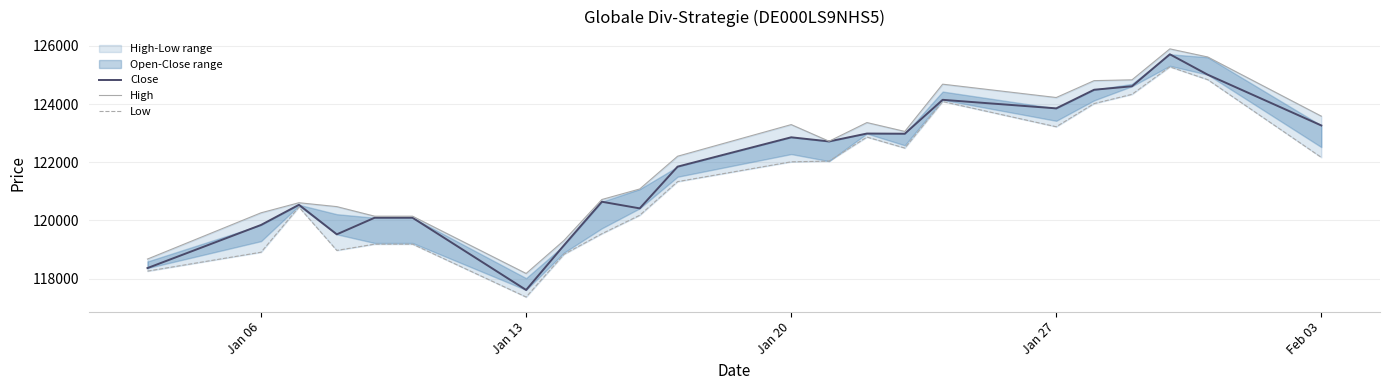

Is it true that Close equals 163463 at 8?

False